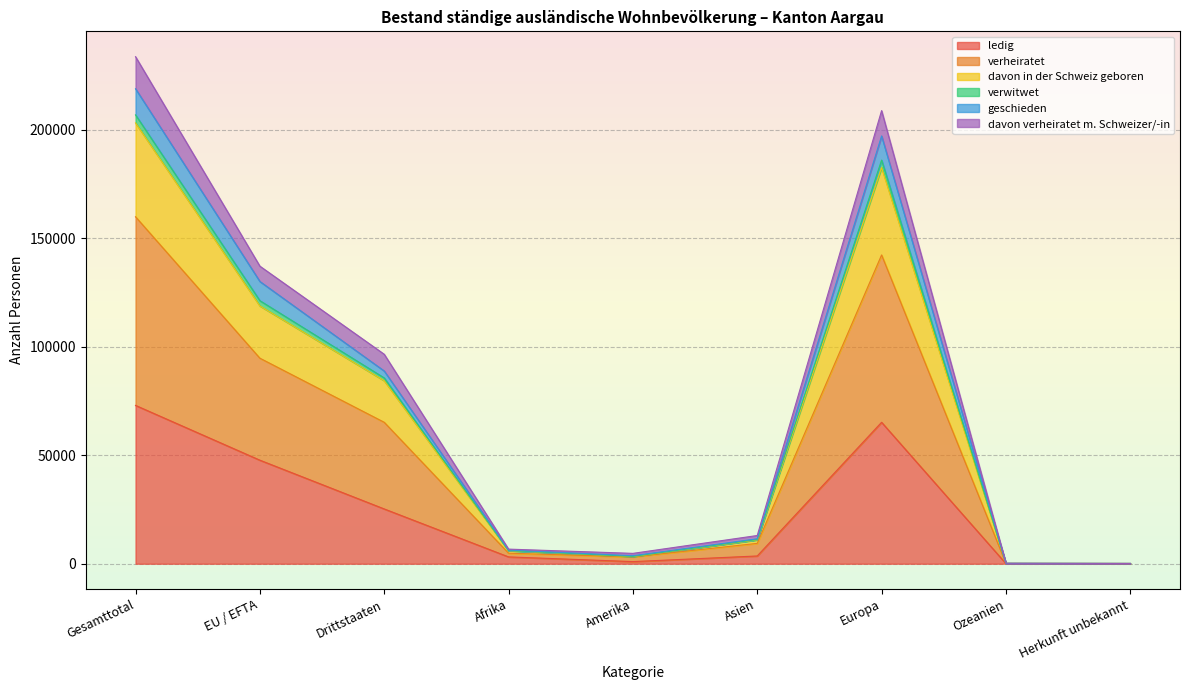

Which category has the highest value in the ledig series?

Gesamttotal